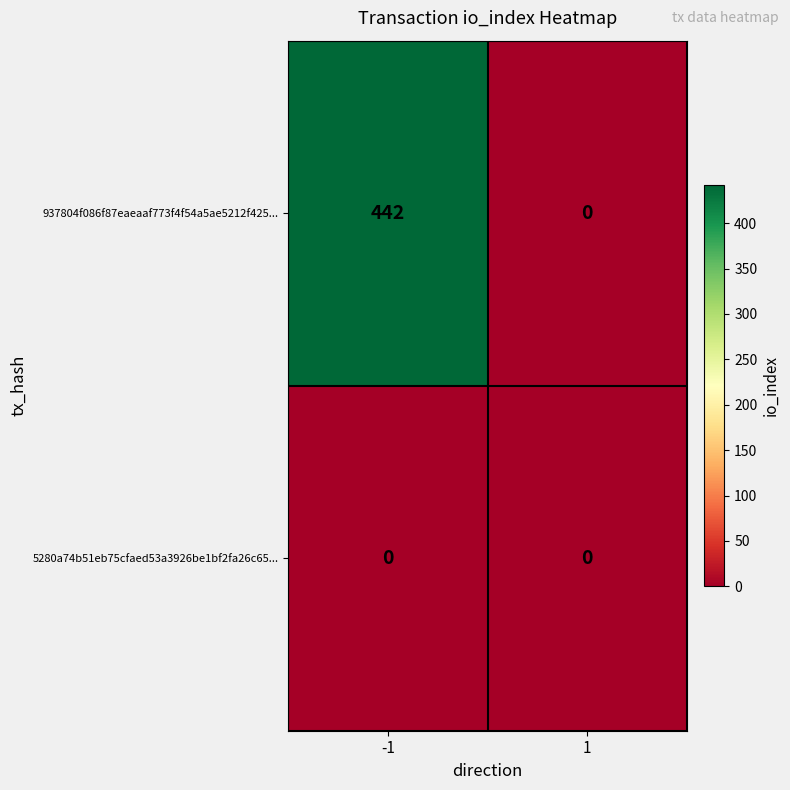

How many data points in 937804f086f87eaeaaf773f4f54a5ae5212f425... are less than 442?

1